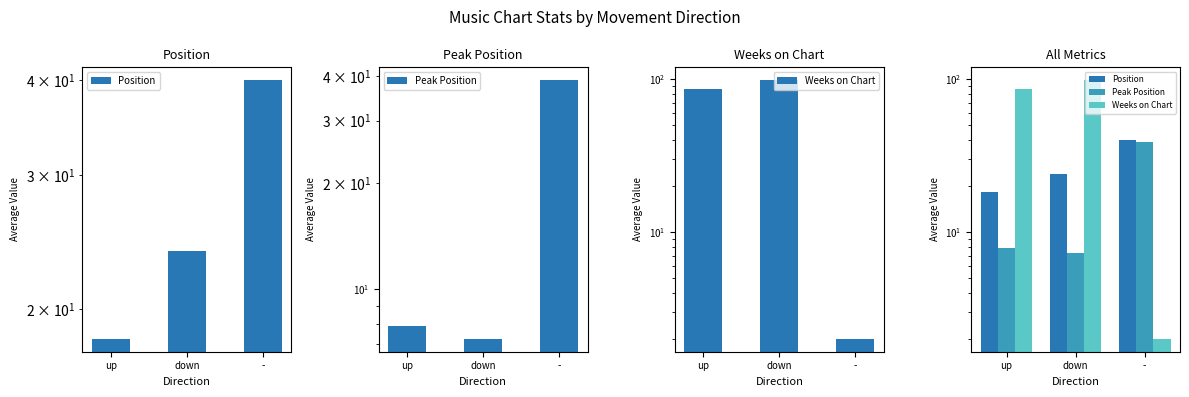

The value of Peak Position at down is 12.8. True or false?

False